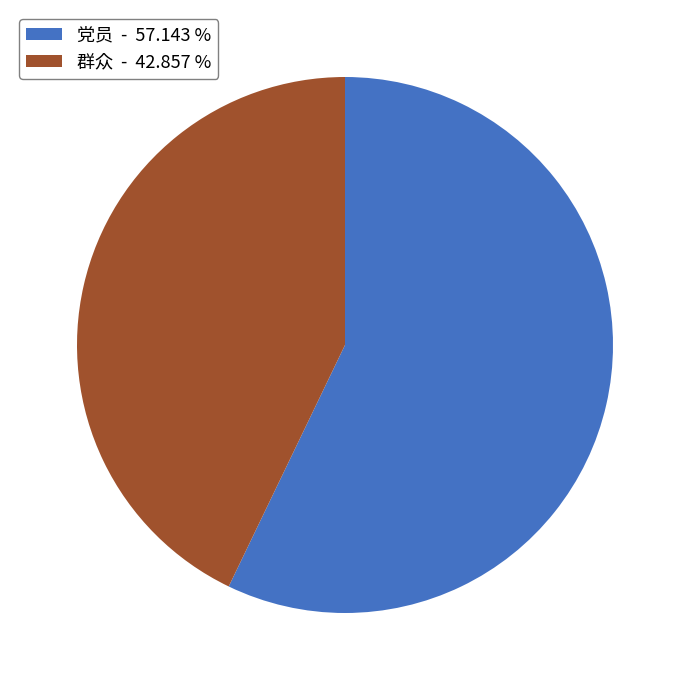

The 党员 slice represents 57% of the pie. True or false?

True